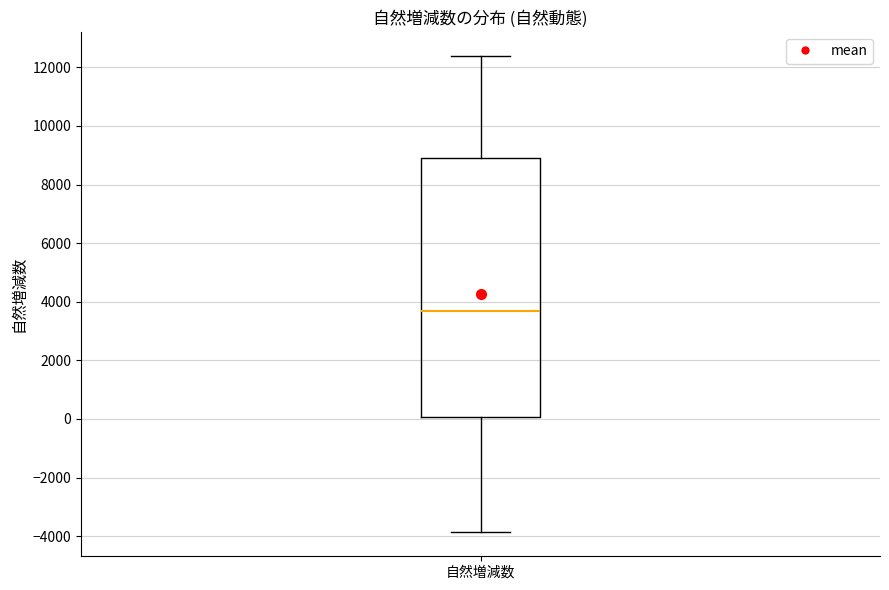

Read this box plot against the y-axis: the position of the median line, the range covered by the box, and the ends of both whiskers. The values are not printed on the chart, so give them approximately, as read against the axis.

median 3800, box 0 to 8800, whiskers -3800 to 12400